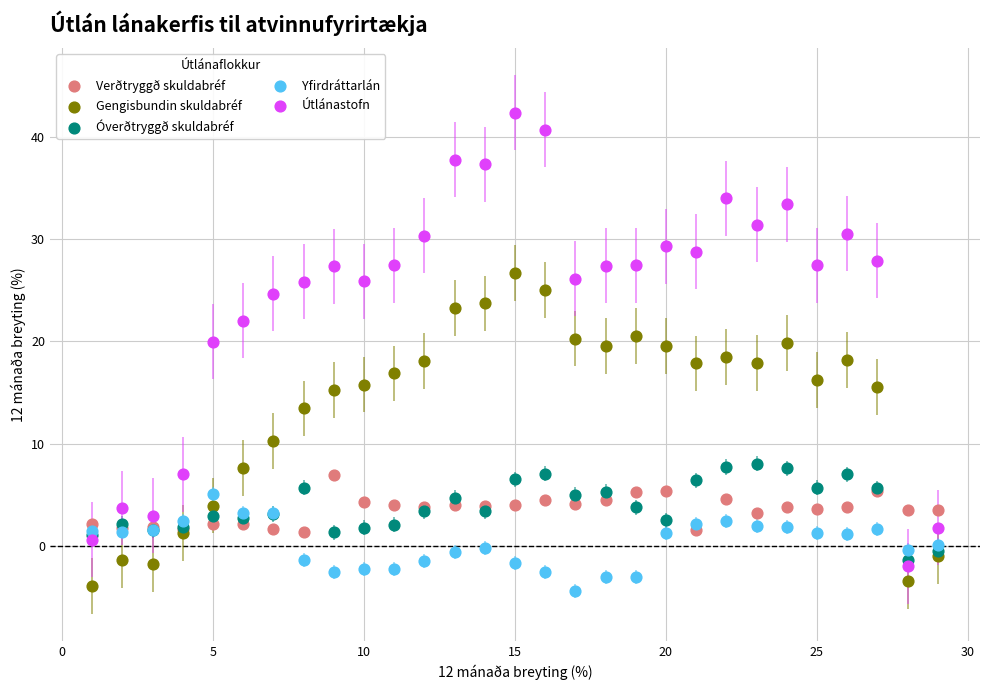

Which series has the largest Y range (max minus min)?

Útlánastofn